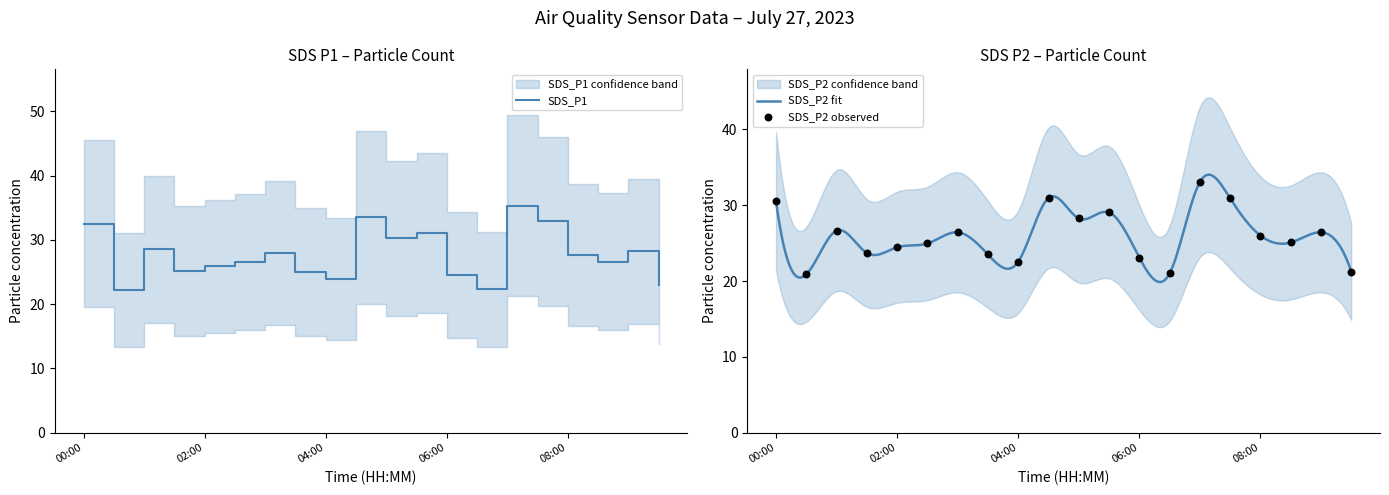

At which category is the sum across all series the highest?

07:00